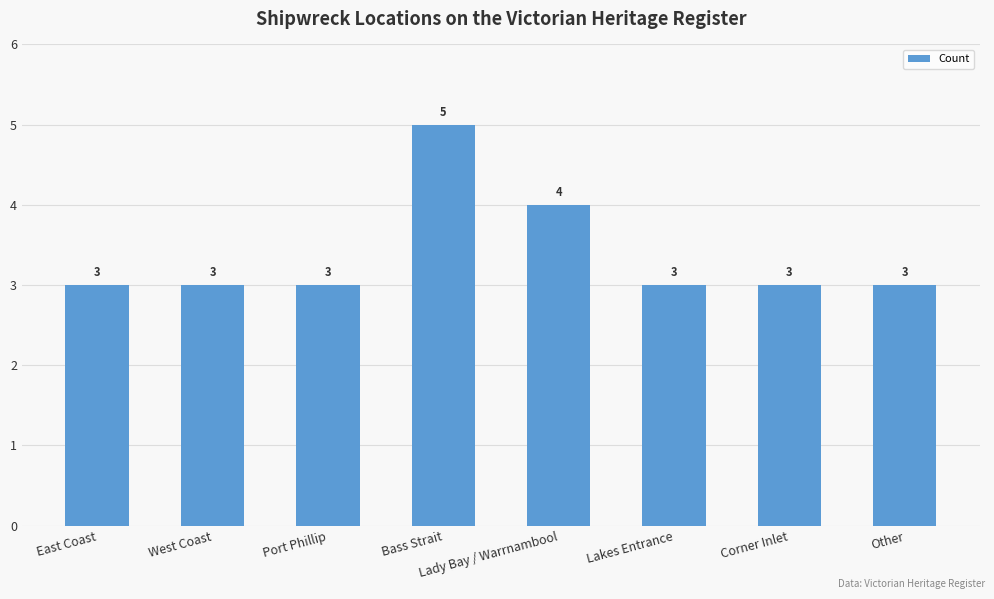

What is the sum of the values at East Coast and Other?

6